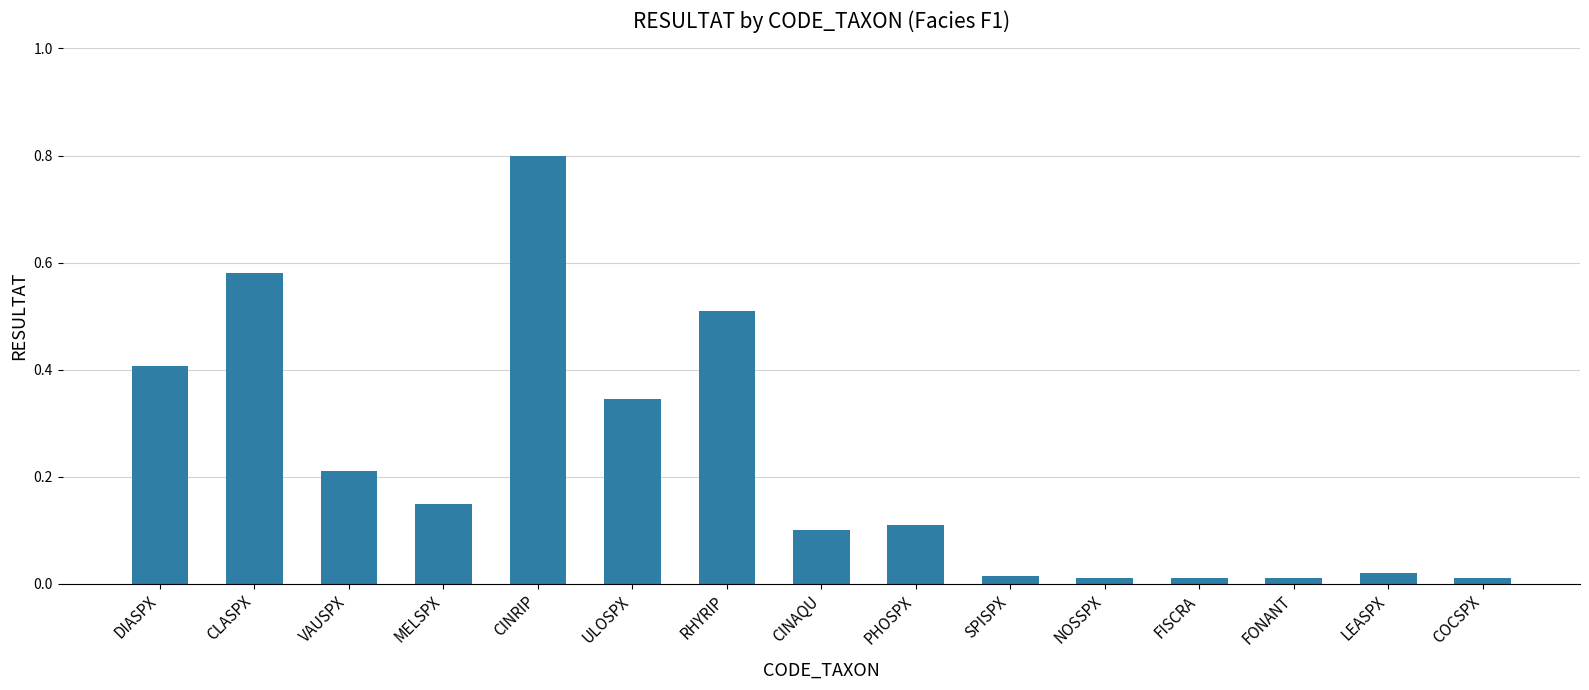

What is the difference between the maximum and minimum values?

0.8